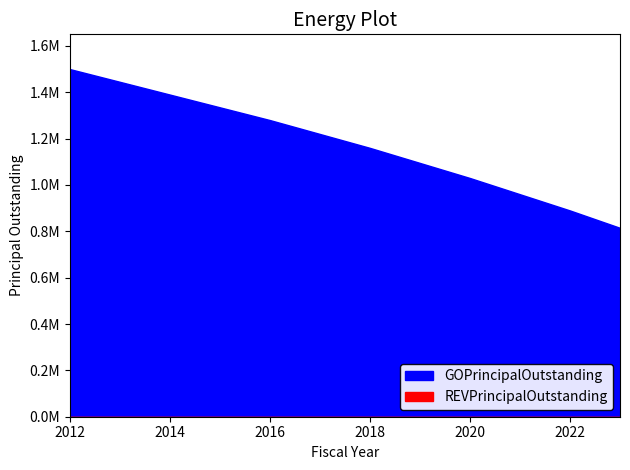

At which category is the sum across all series the highest?

2012